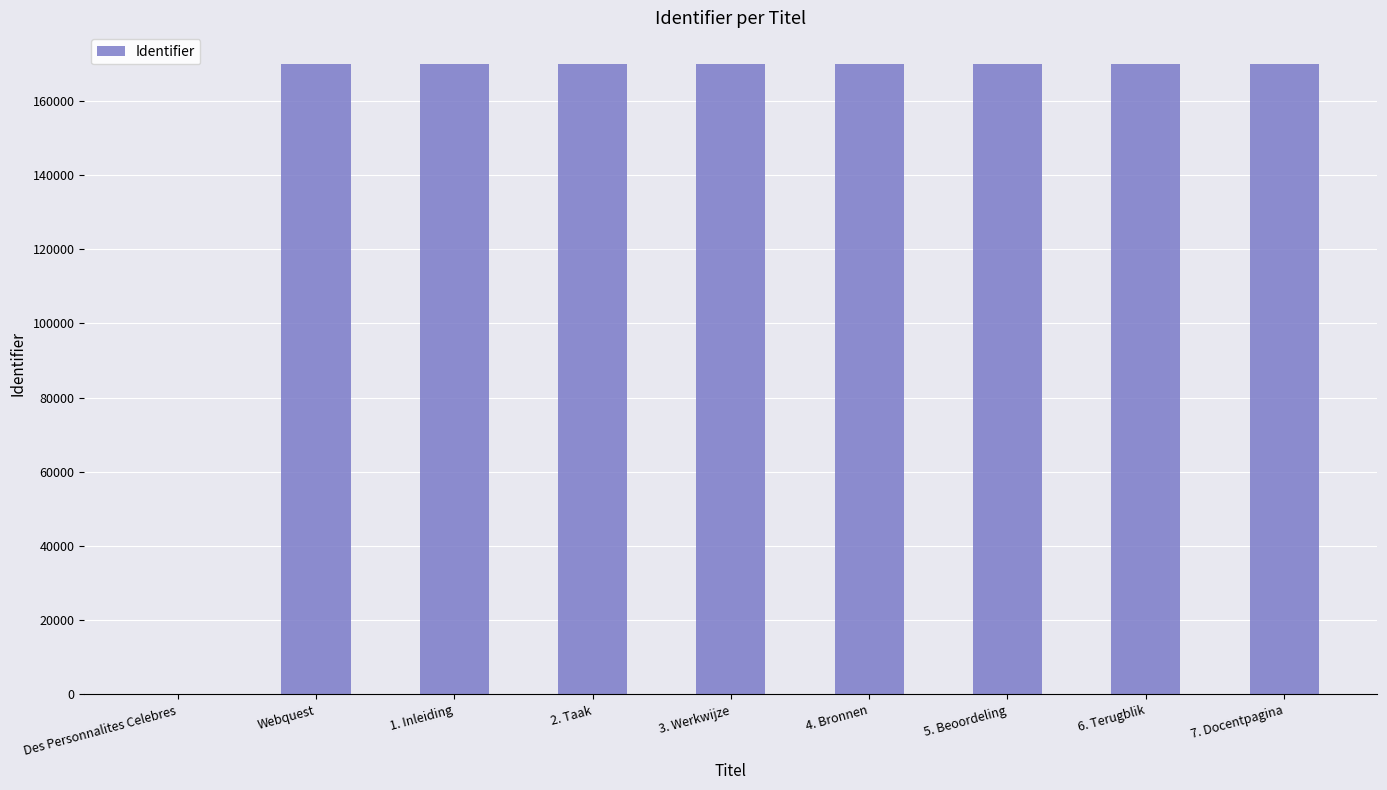

What is the change in value from Webquest to 4. Bronnen?

+5